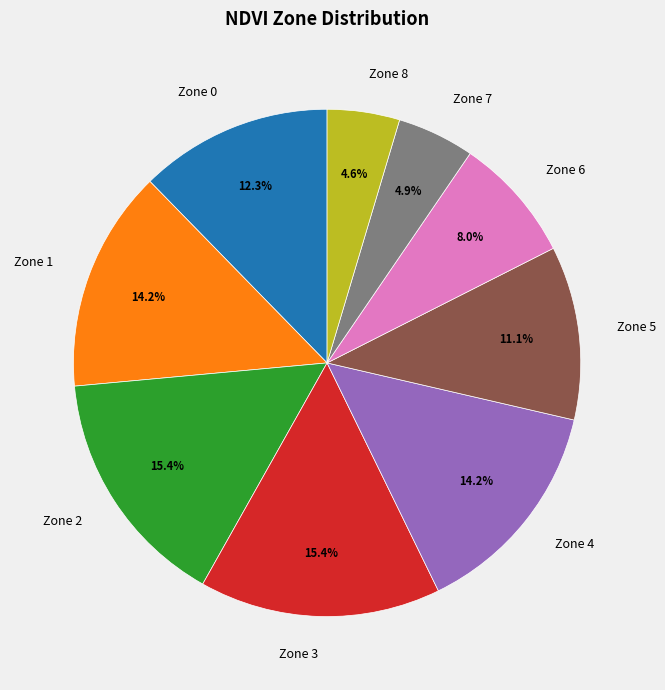

What is the total percentage of Zone 5 and Zone 2?

26.5%